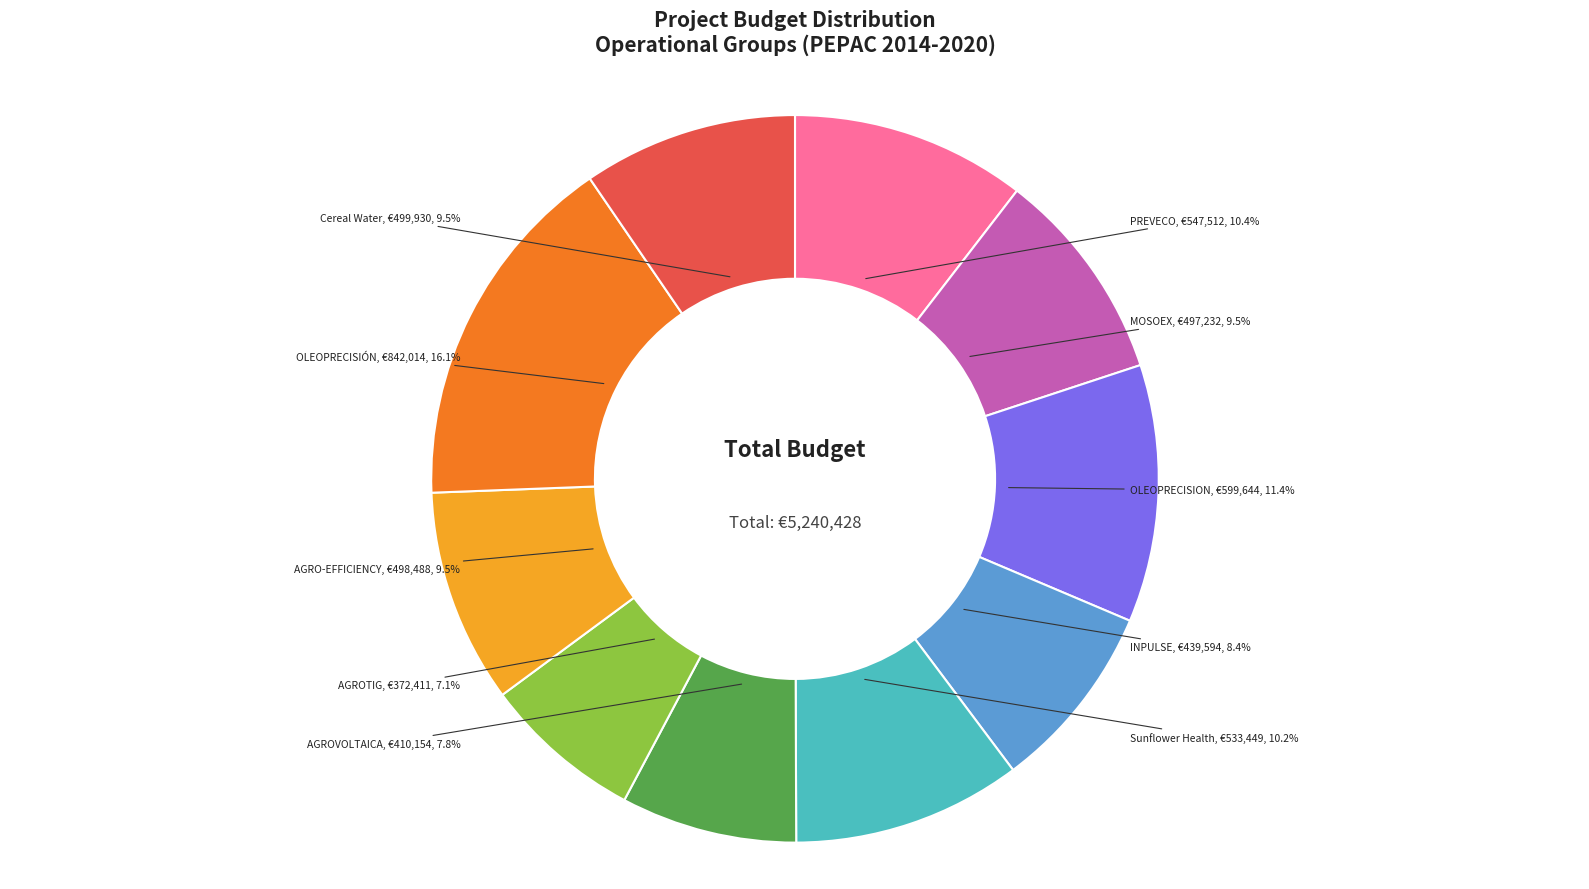

Is there a majority slice in this chart?

No